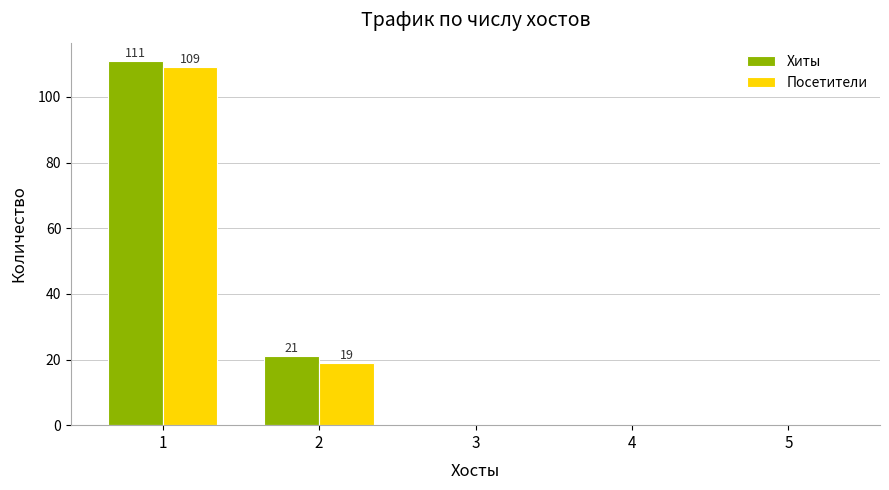

Count the number of categories in the chart.

5